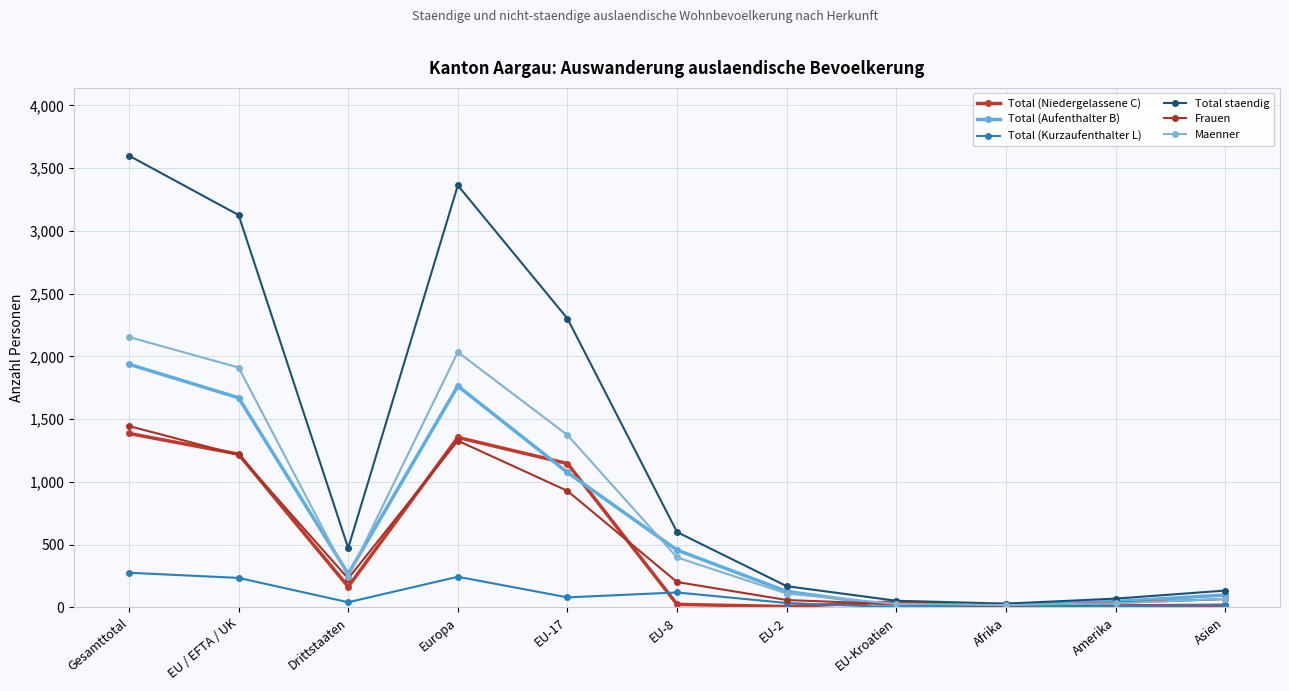

What is the smallest value displayed?

1